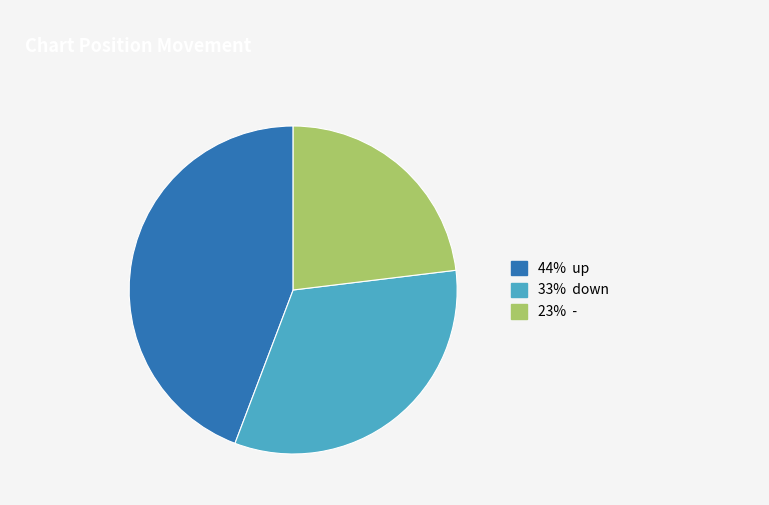

Is there any slice that represents more than half of the pie?

No